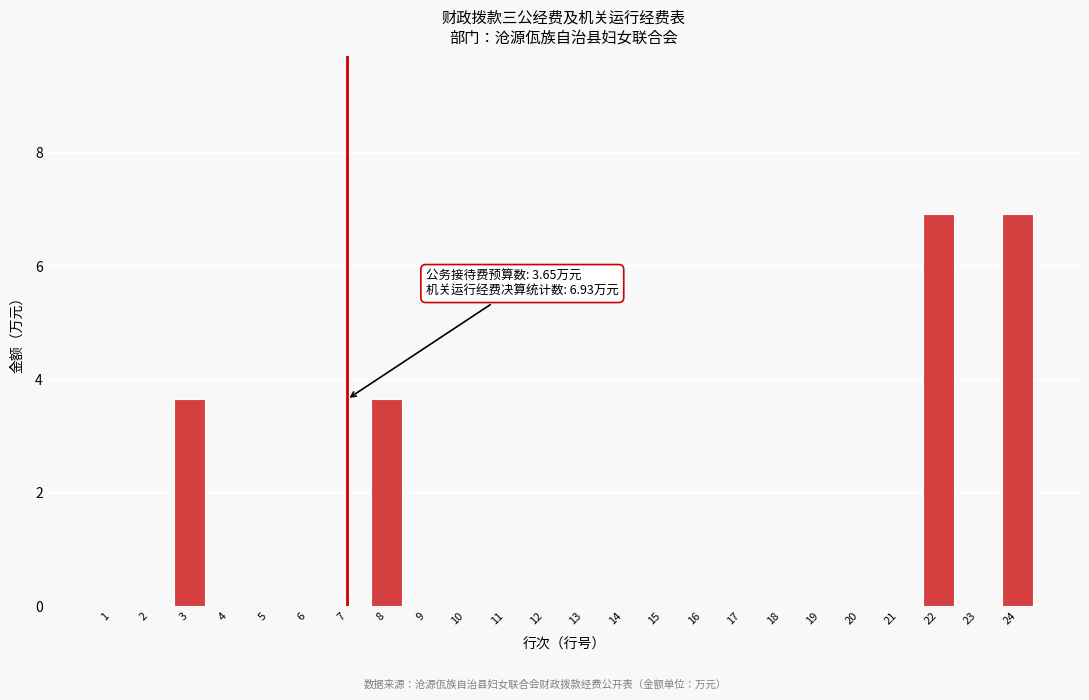

Which has a higher value, 12 or 3?

3